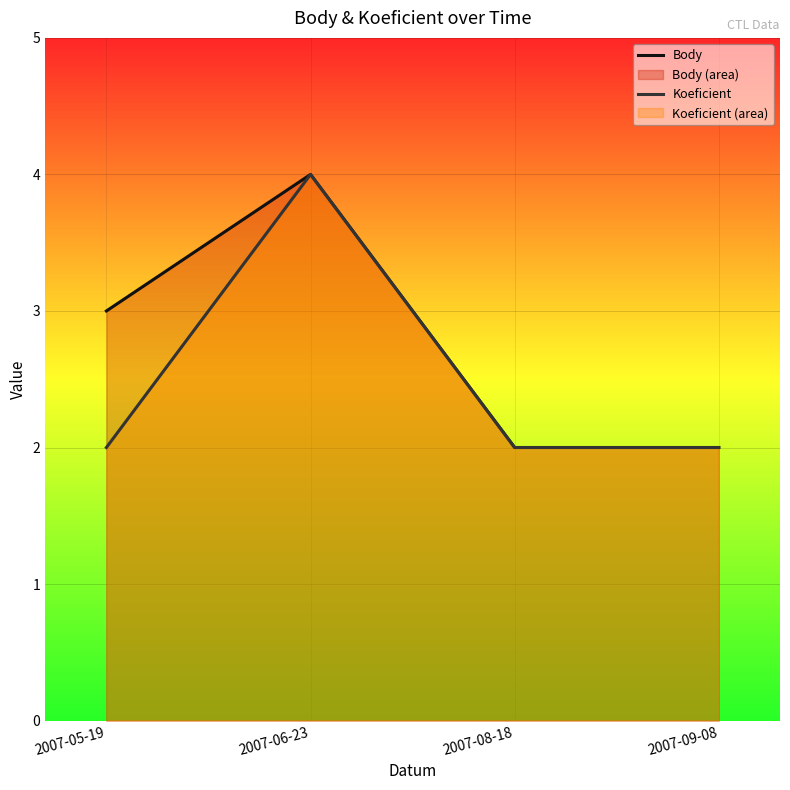

What is the approximate value of Koeficient at 2007-08-18?

2